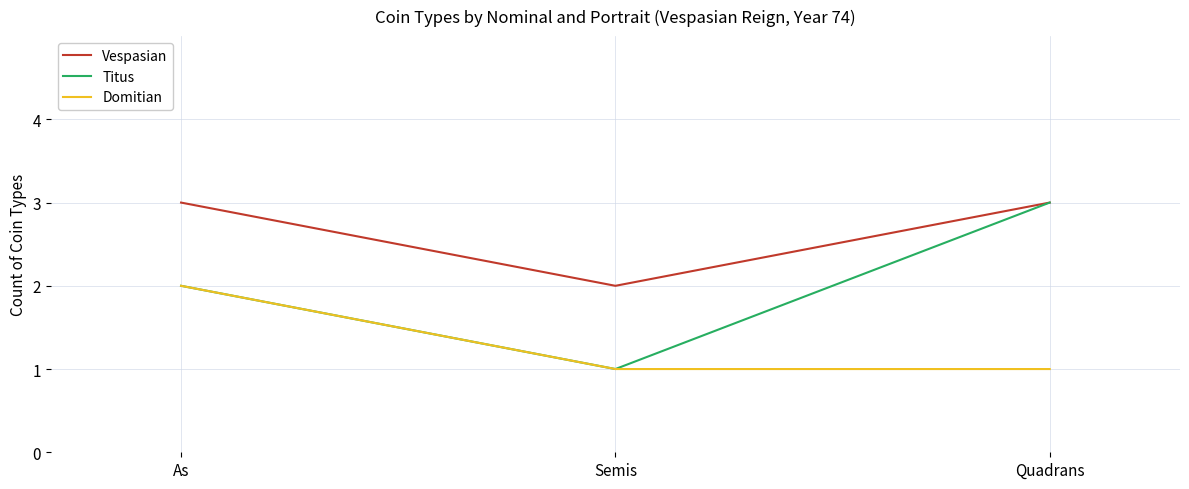

What is the maximum value shown in the chart?

3